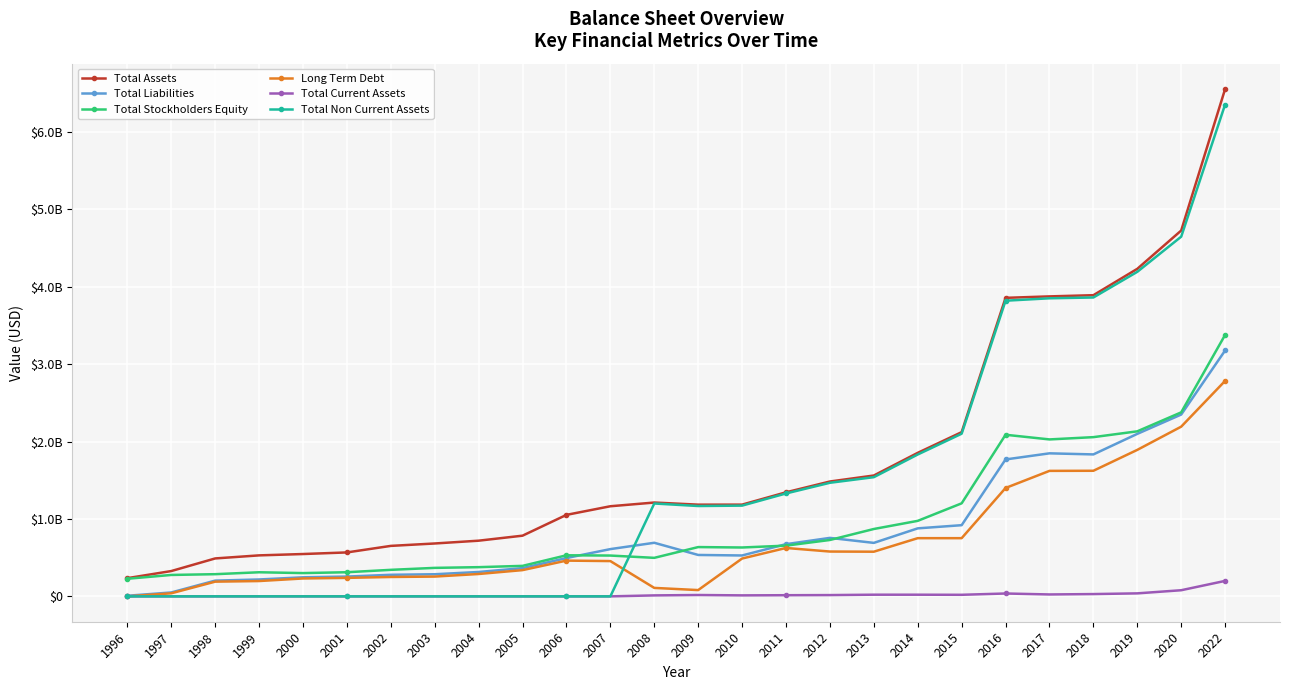

Does the chart have visible grid lines?

Yes